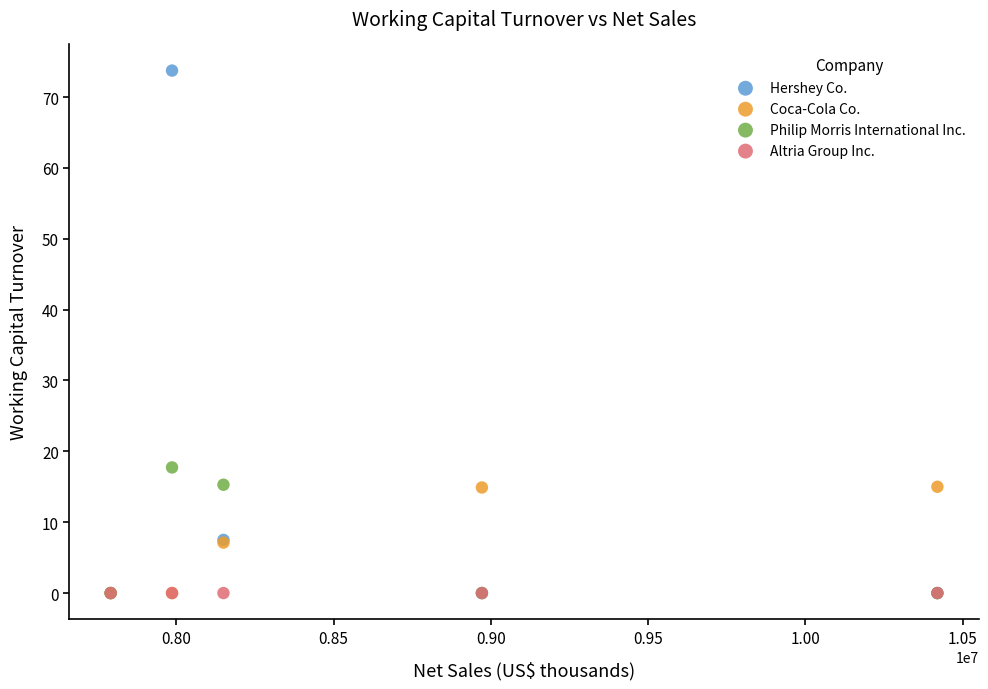

Across all series, what Y value is closest to 36?

17.7